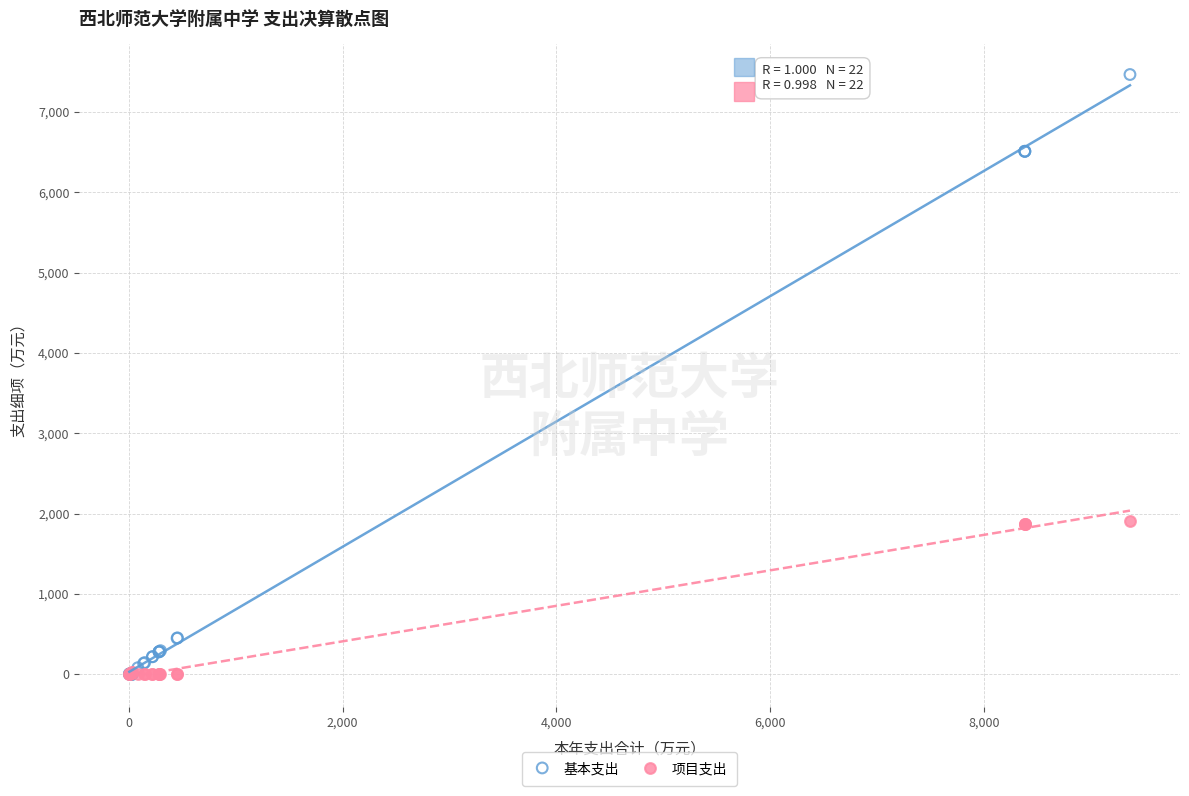

What are all the series names shown in the legend?

基本支出, 项目支出